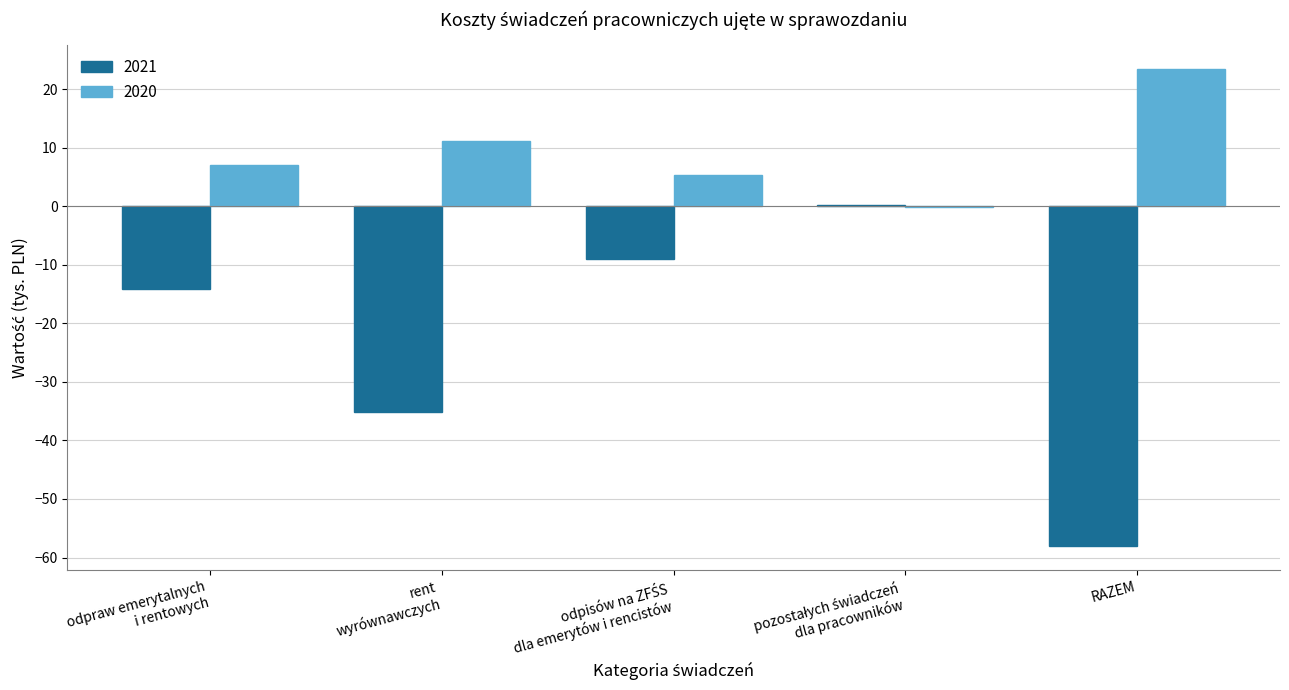

Does the chart contain stacked bars?

No